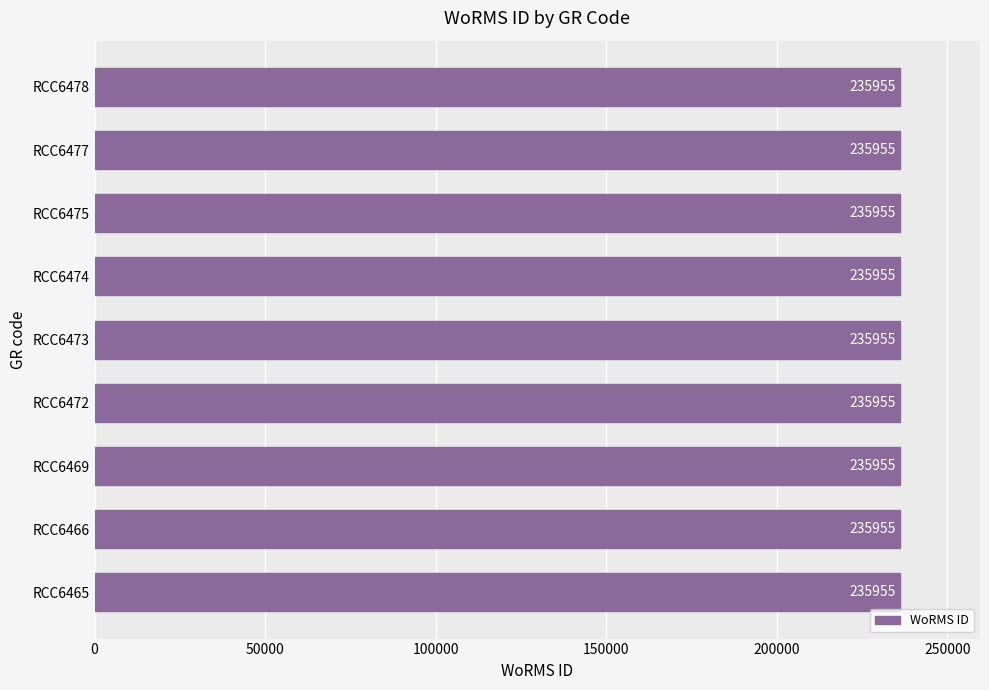

Which has a higher value, RCC6477 or RCC6465?

RCC6477